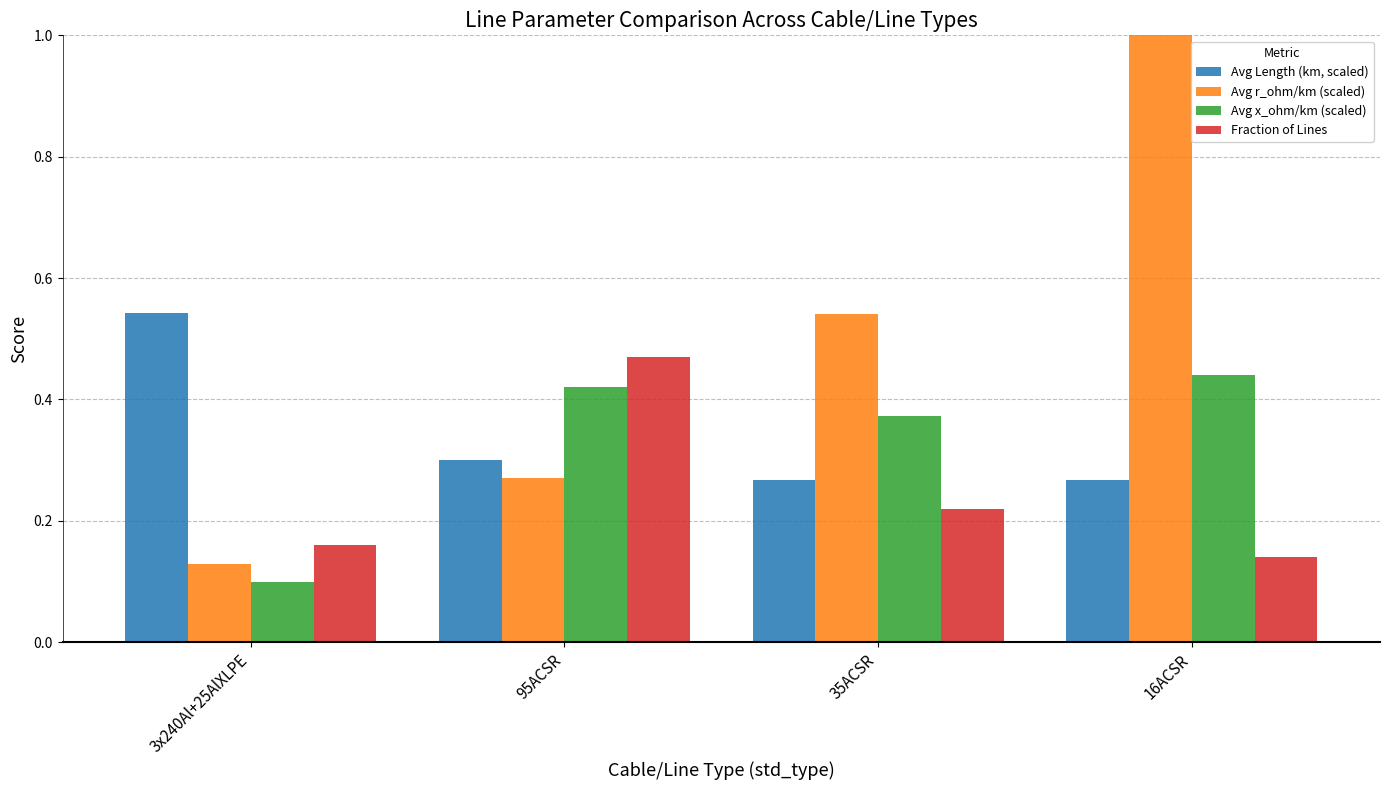

Count the number of data series in this chart.

4